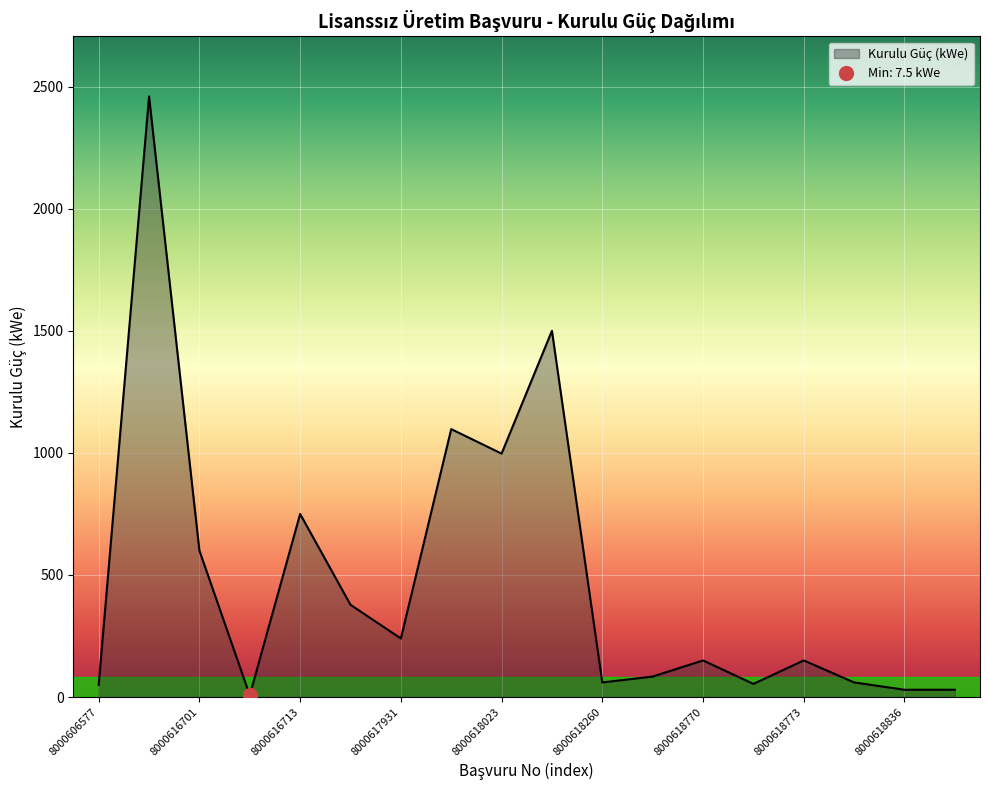

How many points are higher than both their immediate neighbors (excluding endpoints)?

6